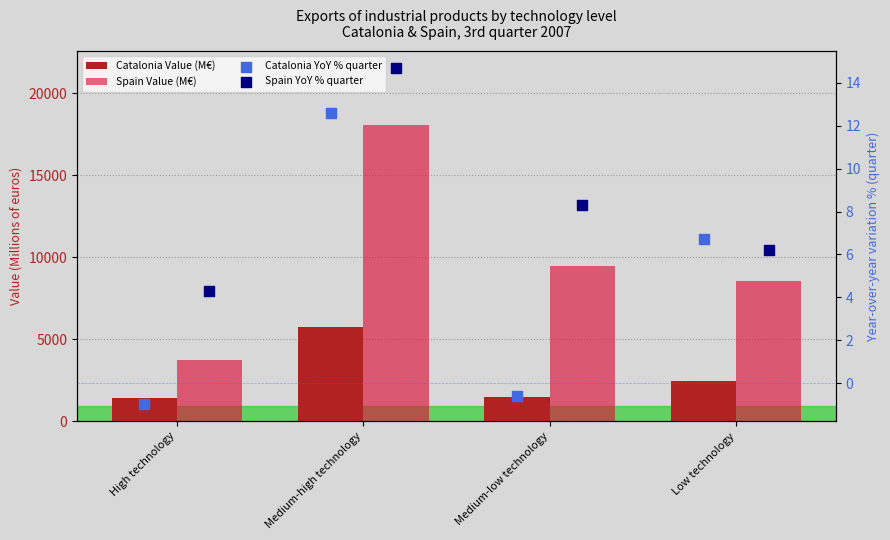

Is the value of Spain Value (M€) at High technology greater than the value of Catalonia Value (M€) at High technology?

Yes